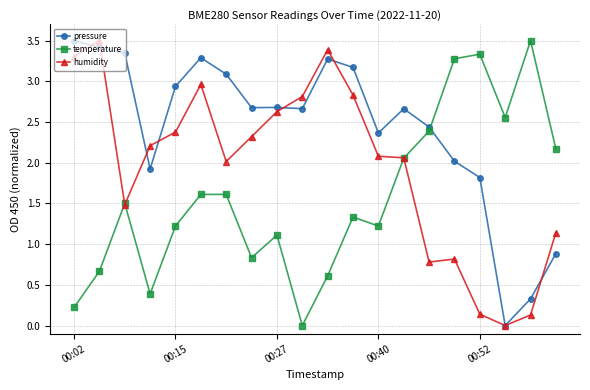

What is the value of the humidity point at the 7th from the left?

2.0